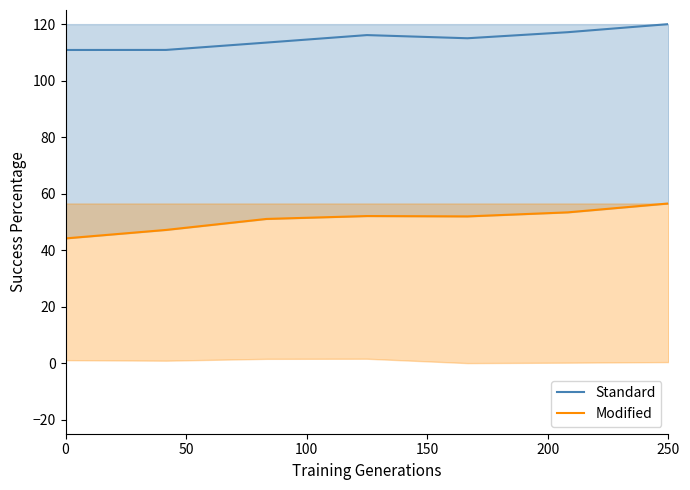

True or false: Standard and Modified intersect in this chart.

False